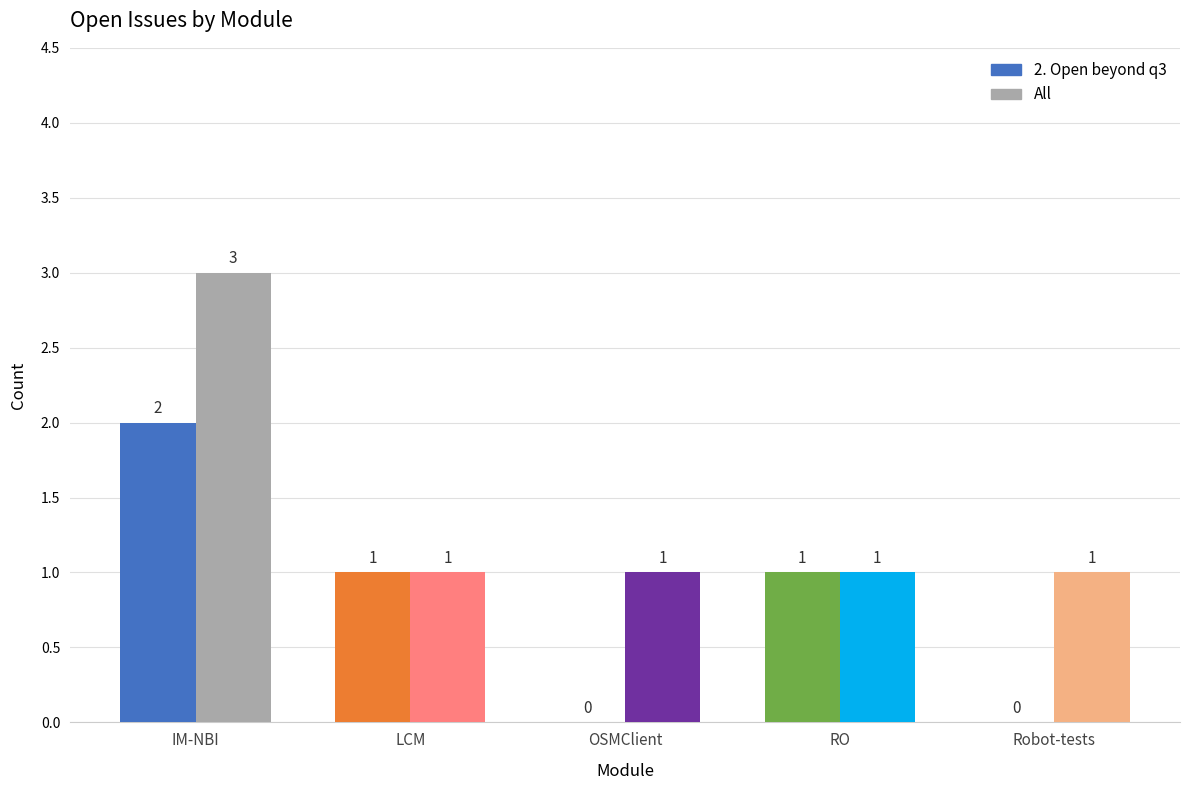

How many groups of bars are there?

5